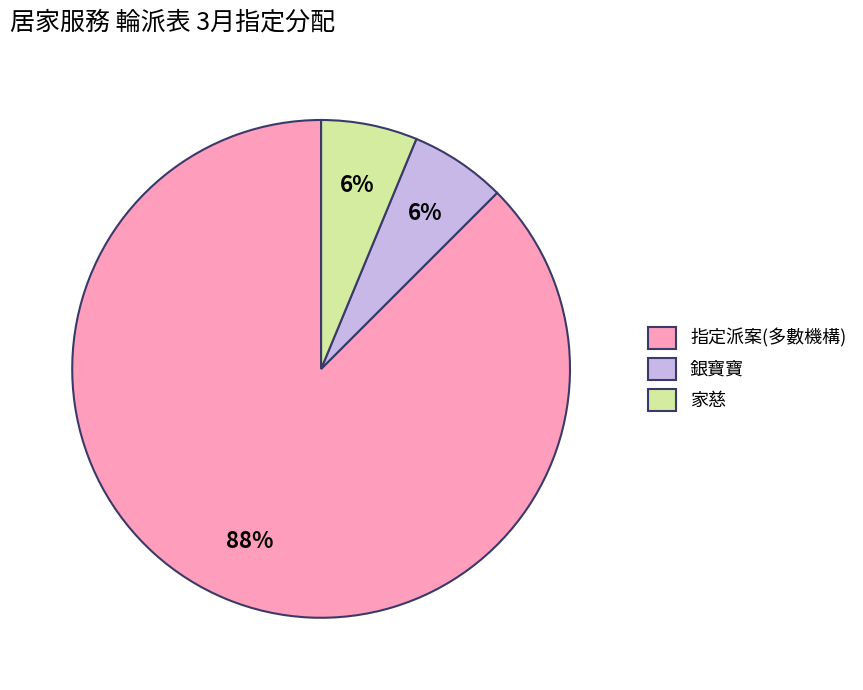

Is there any slice that represents more than half of the pie?

Yes